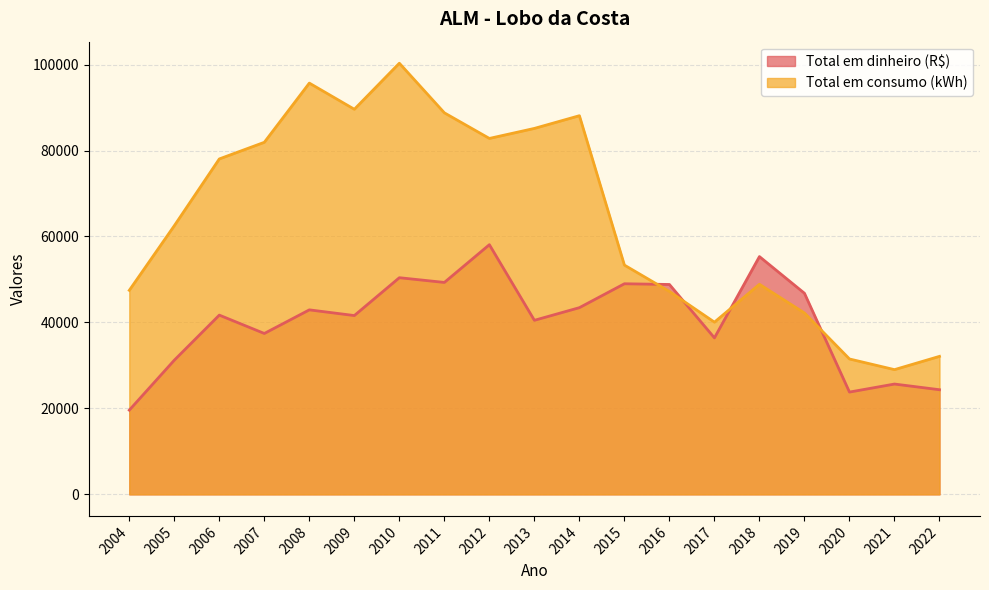

True or false: Total em consumo (kWh) has a value of 31501.0 at 2020.

True